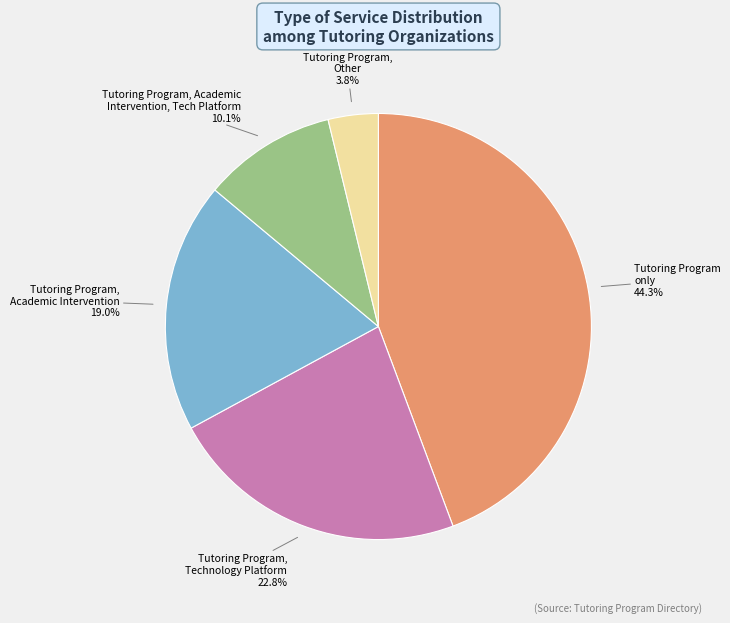

Is there any slice that represents more than half of the pie?

No